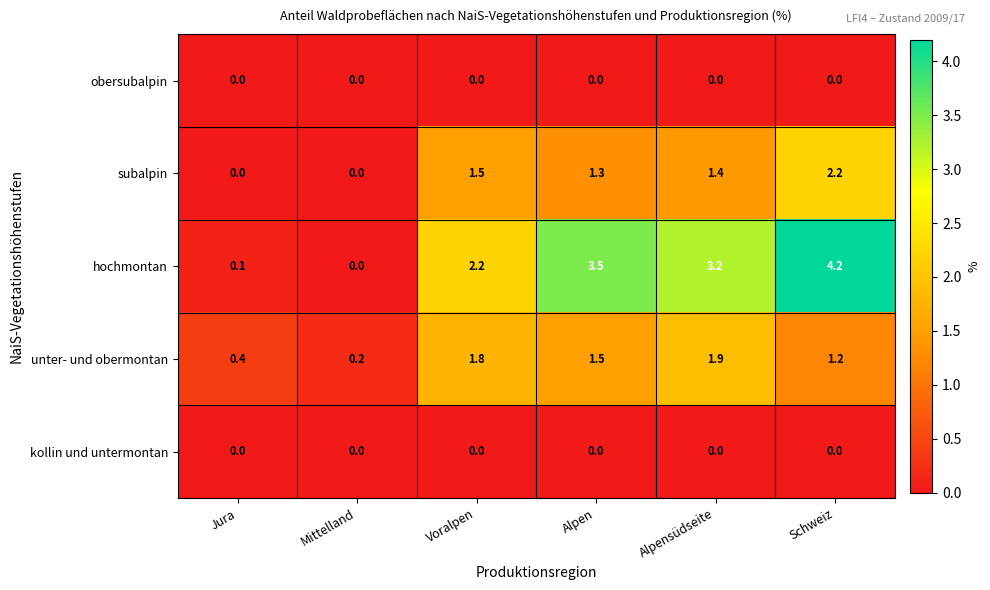

Reading right to left, list all the values displayed in this chart.

obersubalpin: 0.0	0.0	0.0	0.0	0.0	0.0
subalpin: 2.2	1.4	1.3	1.5	0.0	0.0
hochmontan: 4.2	3.2	3.5	2.2	0.0	0.1
unter- und obermontan: 1.2	1.9	1.5	1.8	0.2	0.4
kollin und untermontan: 0.0	0.0	0.0	0.0	0.0	0.0